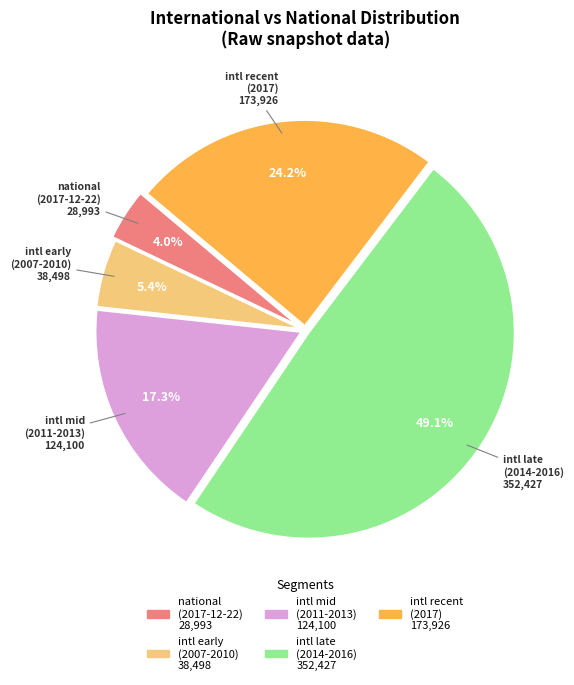

Rank the categories by value from lowest to highest.

national (2017-12-22), intl early (2007-2010), intl mid (2011-2013), intl recent (2017), intl late (2014-2016)